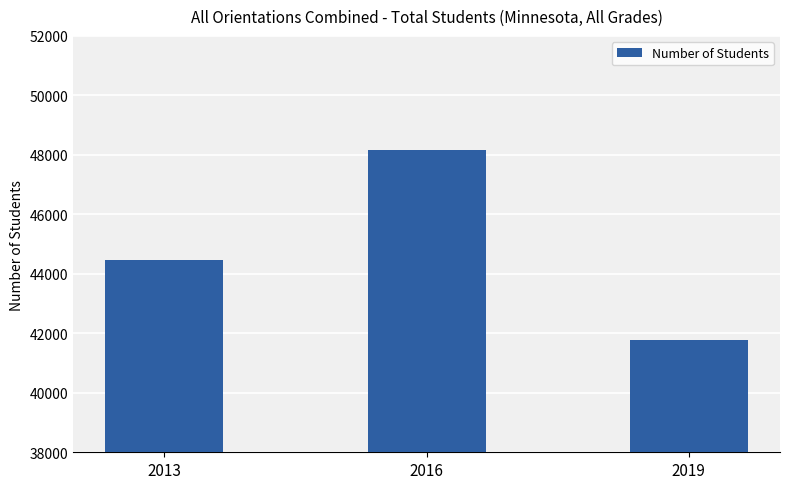

Is it true that the value at 2016 is 48158?

True